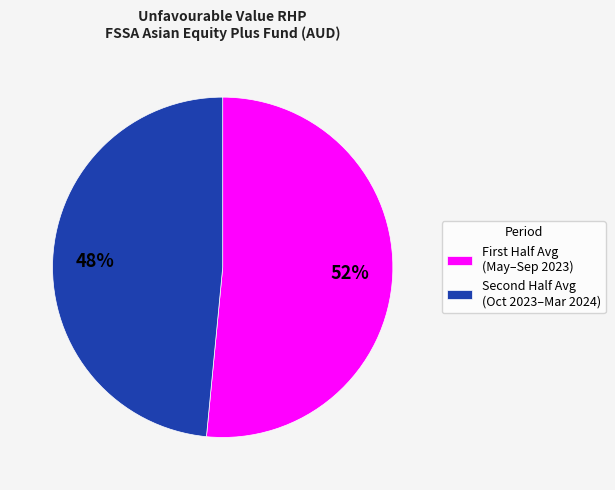

Is there any slice that represents more than half of the pie?

Yes